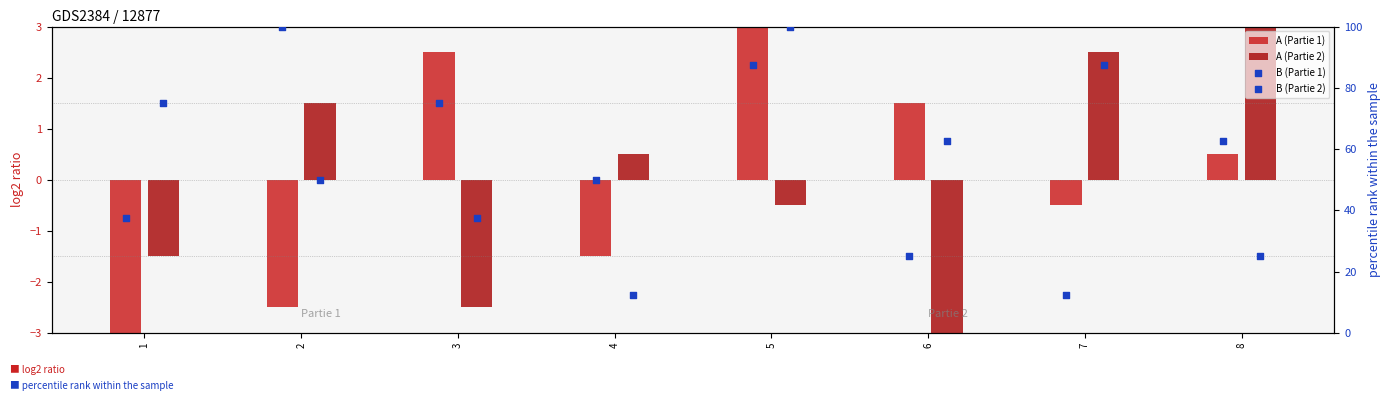

What is the total value across all series at 6?

85.5